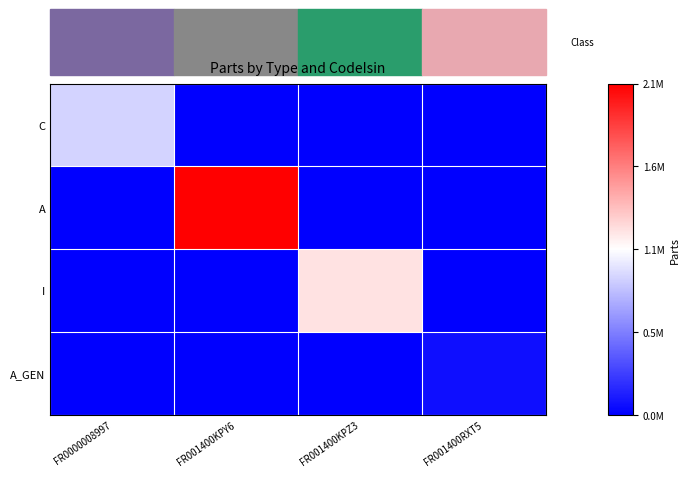

At which category is the sum across all series the highest?

FR001400KPY6